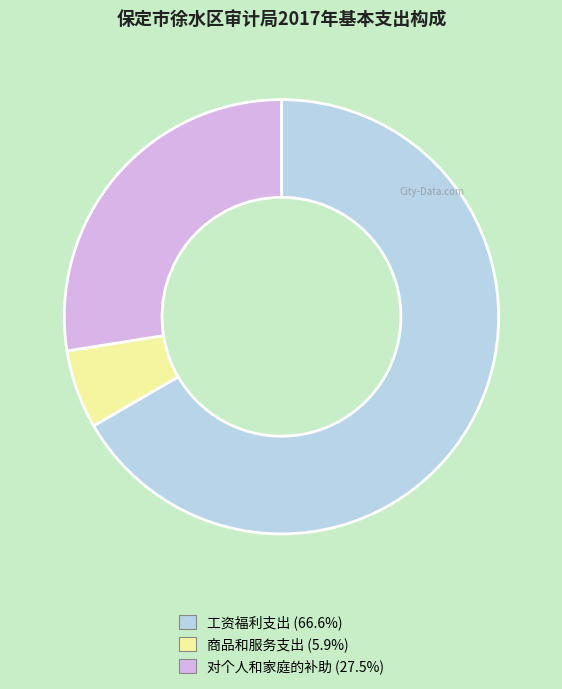

What is the ratio of the value at 对个人和家庭的补助 to the value at 商品和服务支出?

4.7